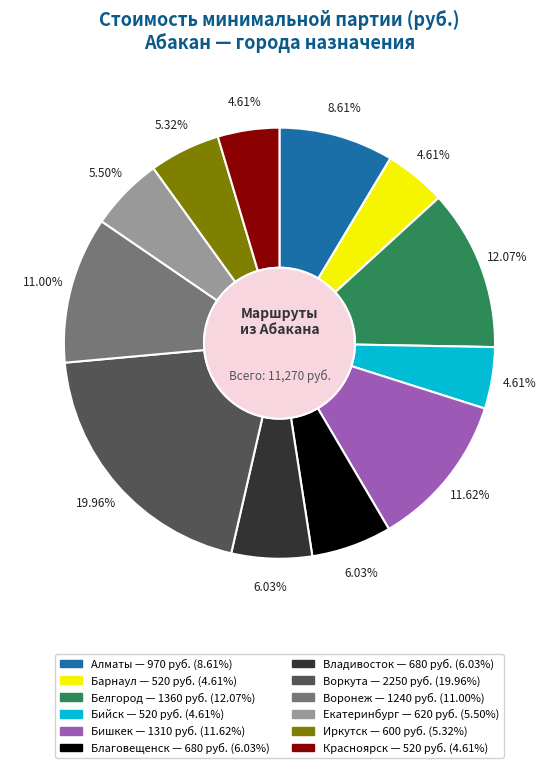

To the nearest percent, what percentage of the pie is Воркута?

20%